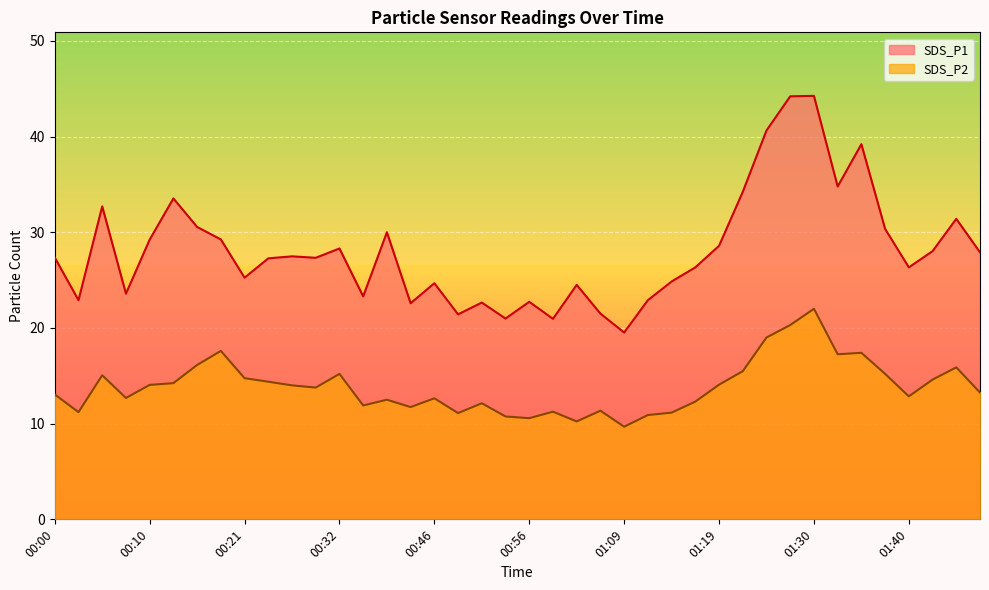

What is the minimum value for SDS_P1?

19.5